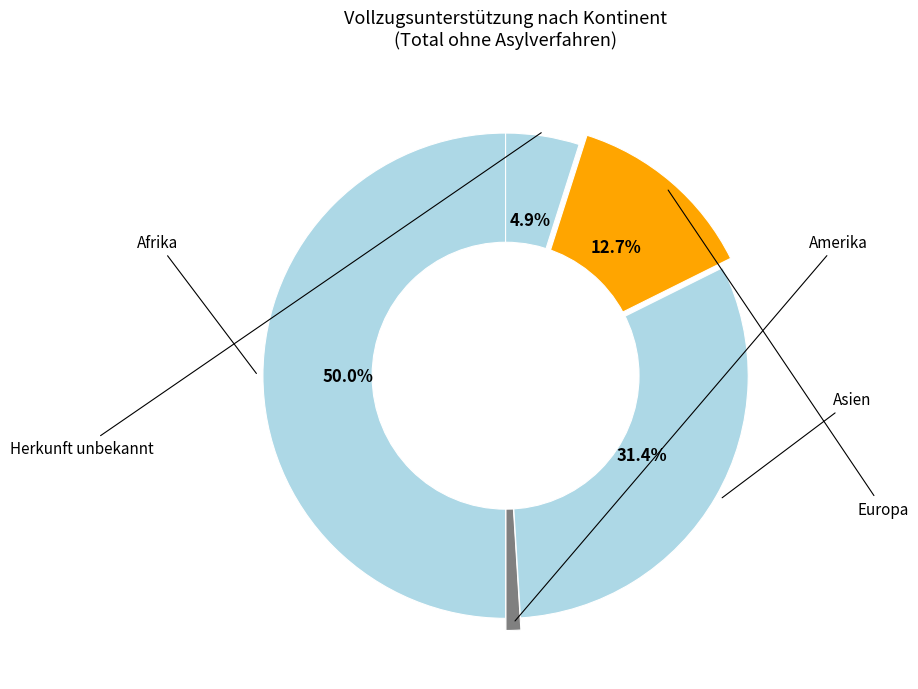

What is the smallest slice in the pie chart?

Amerika